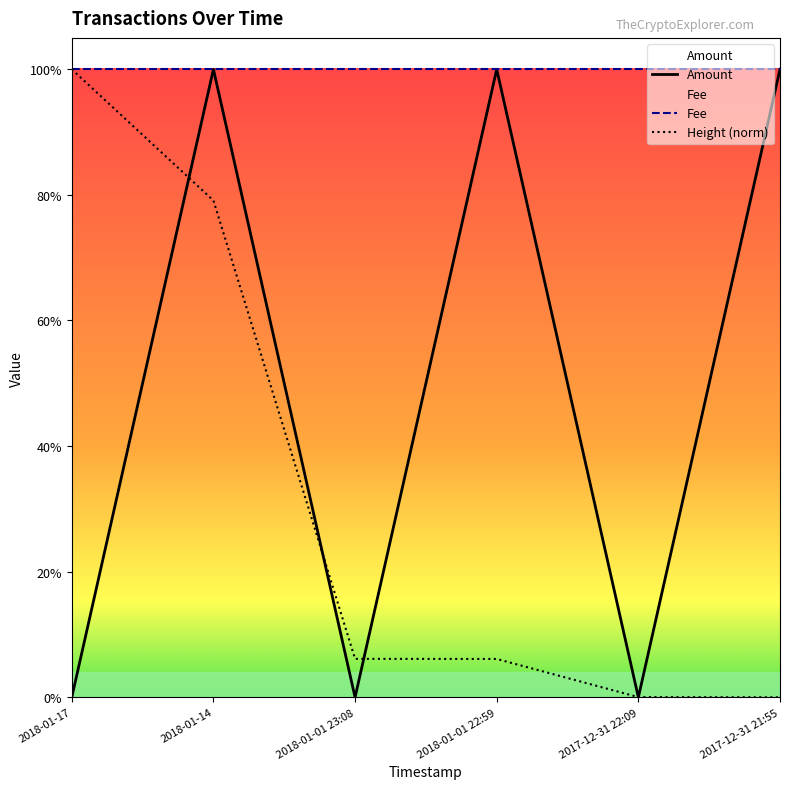

The chart shows a value of 0 at 2018-01-17. True or false?

True